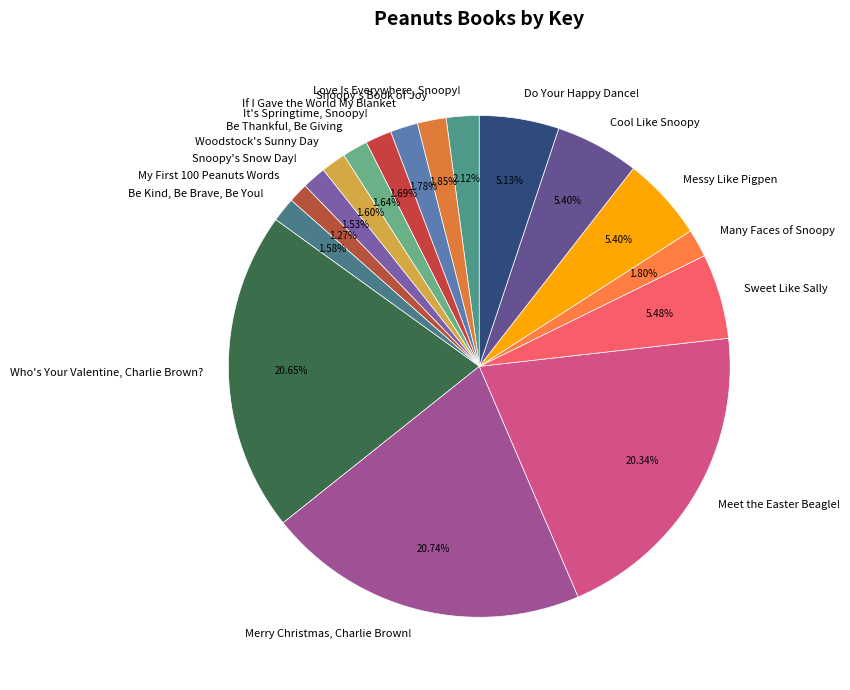

Approximately how many times larger is the value at Love Is Everywhere, Snoopy! compared to Sweet Like Sally?

0.4